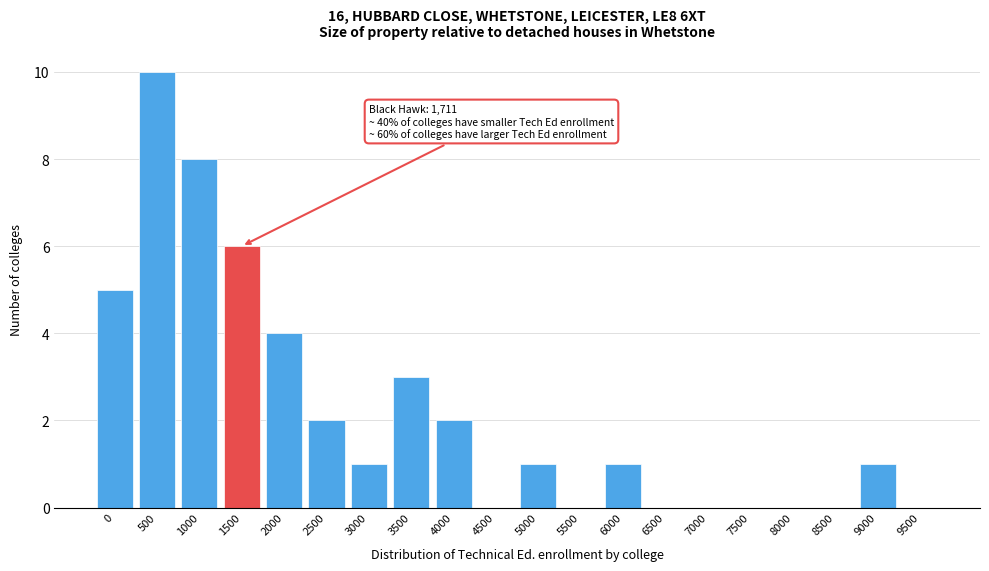

Reading right to left, what are all the values shown in this chart?

9500=0	9000=1	8500=0	8000=0	7500=0	7000=0	6500=0	6000=1	5500=0	5000=1	4500=0	4000=2	3500=3	3000=1	2500=2	2000=4	1500=6	1000=8	500=10	0=5